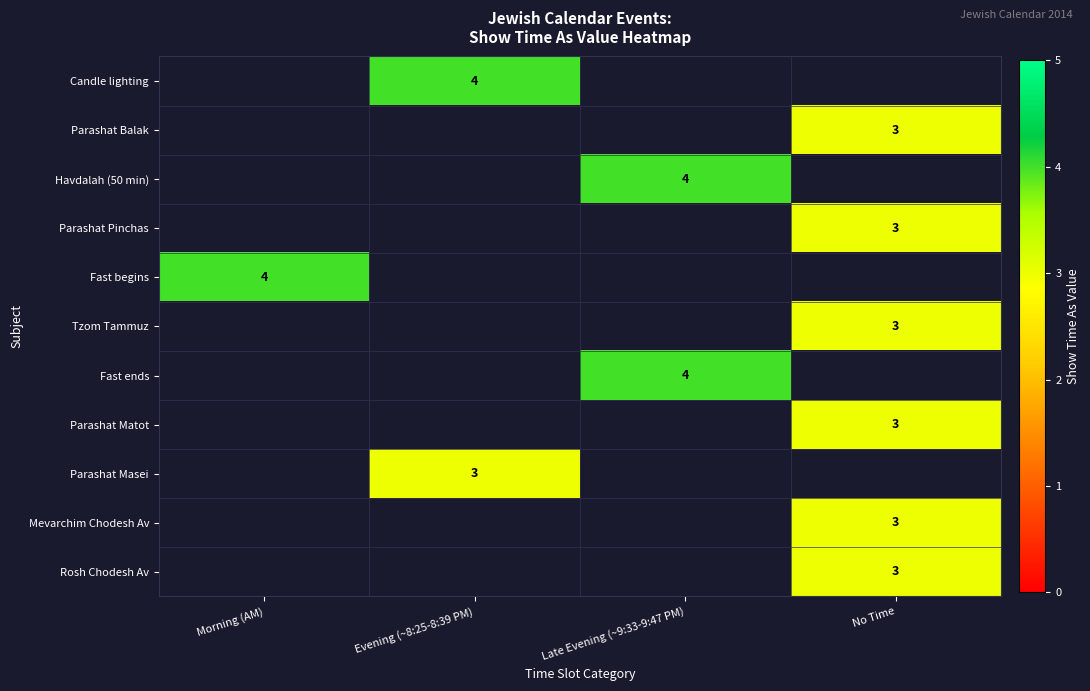

Is it true that Parashat Pinchas equals 3 at No Time?

True